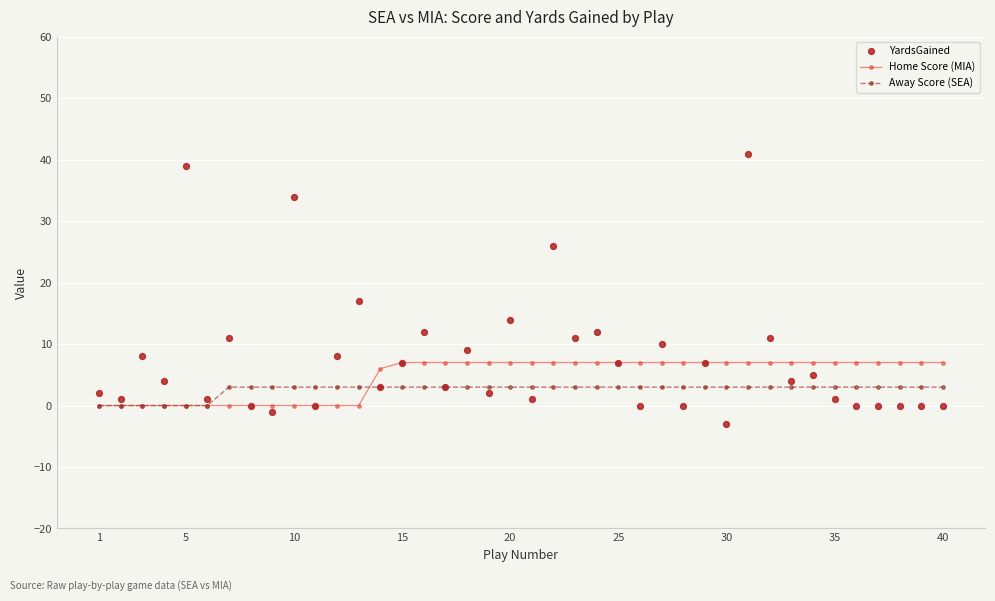

Which series has the widest spread of Y values?

YardsGained